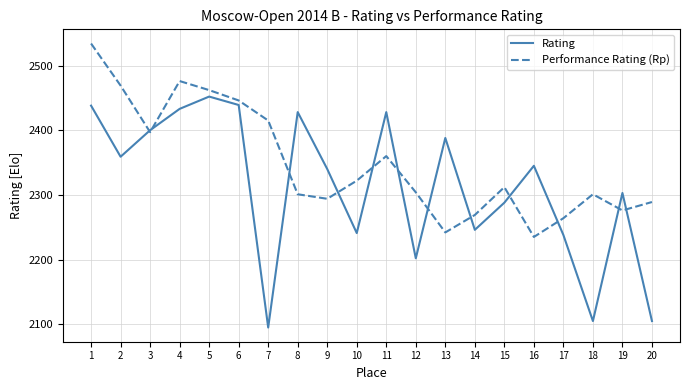

Between 6 and 12, which series saw the biggest shift?

Rating